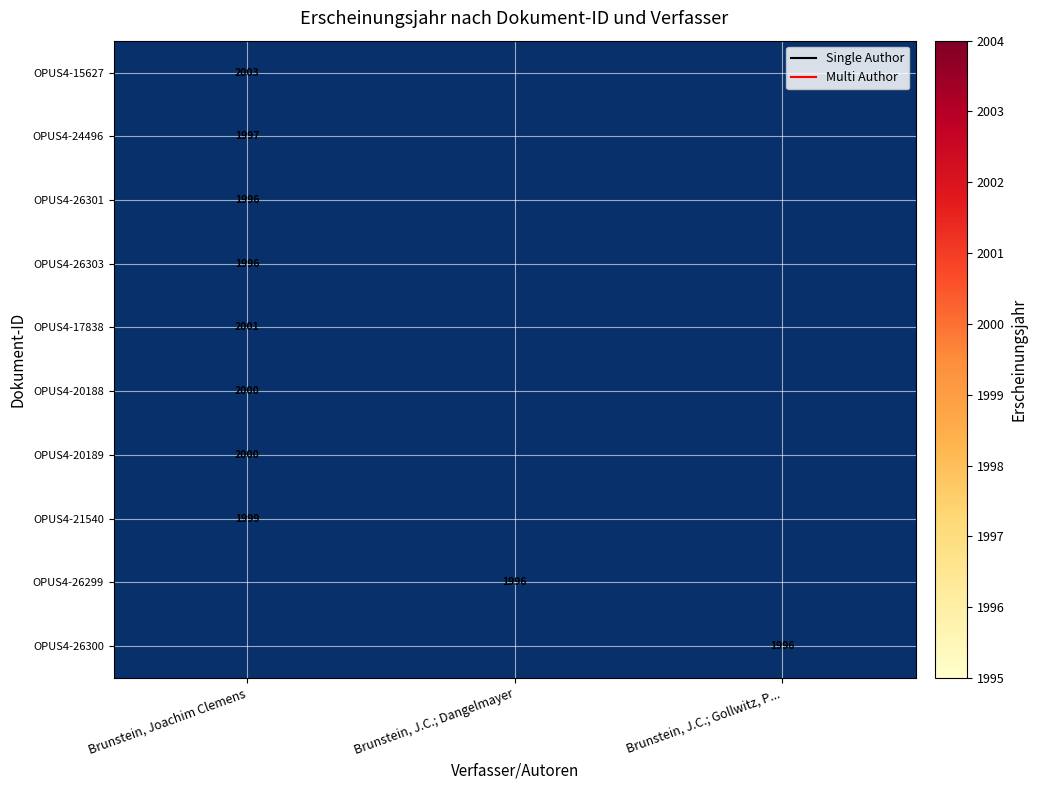

The OPUS4-26301 series shows 3488.3 at Brunstein, Joachim Clemens. True or false?

False